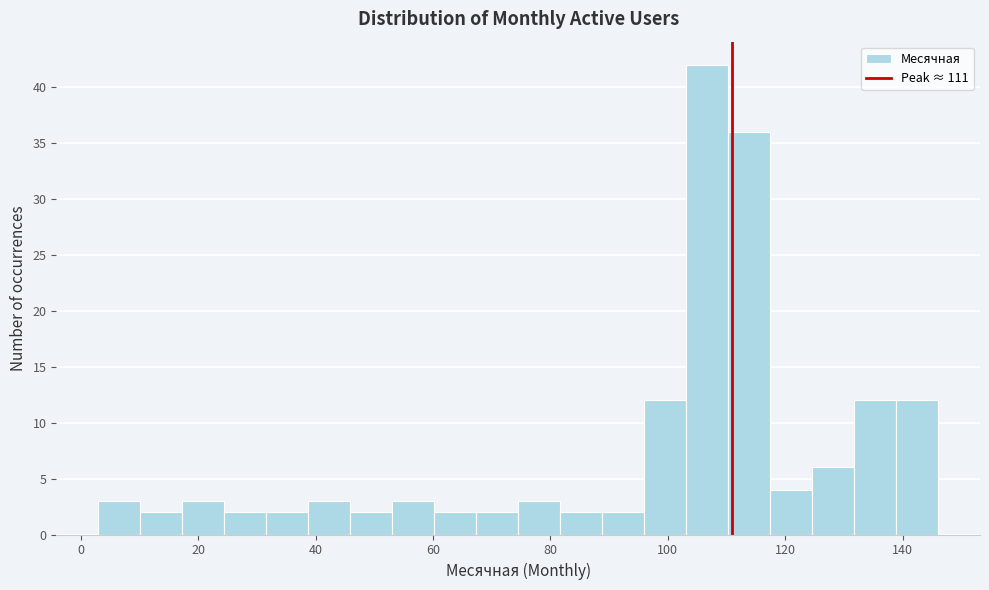

Read against the x-axis, roughly where is the centre of the tallest bar?

106